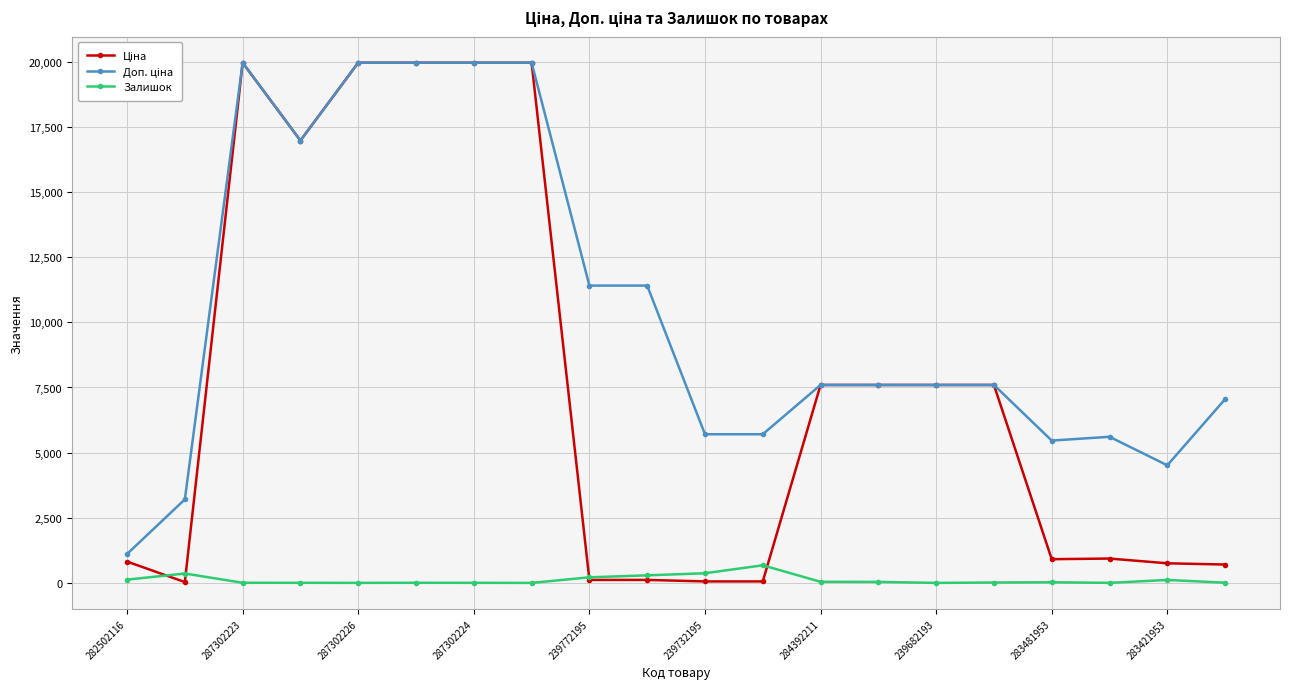

At how many categories does at least one series exceed 12707?

6